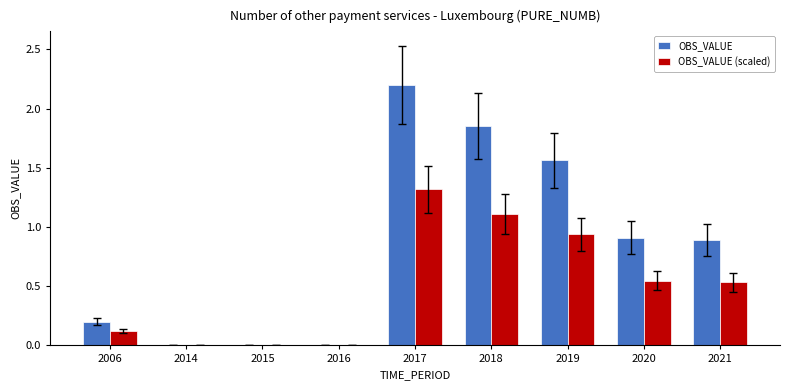

Between 2016 and 2018, which series saw the biggest shift?

OBS_VALUE